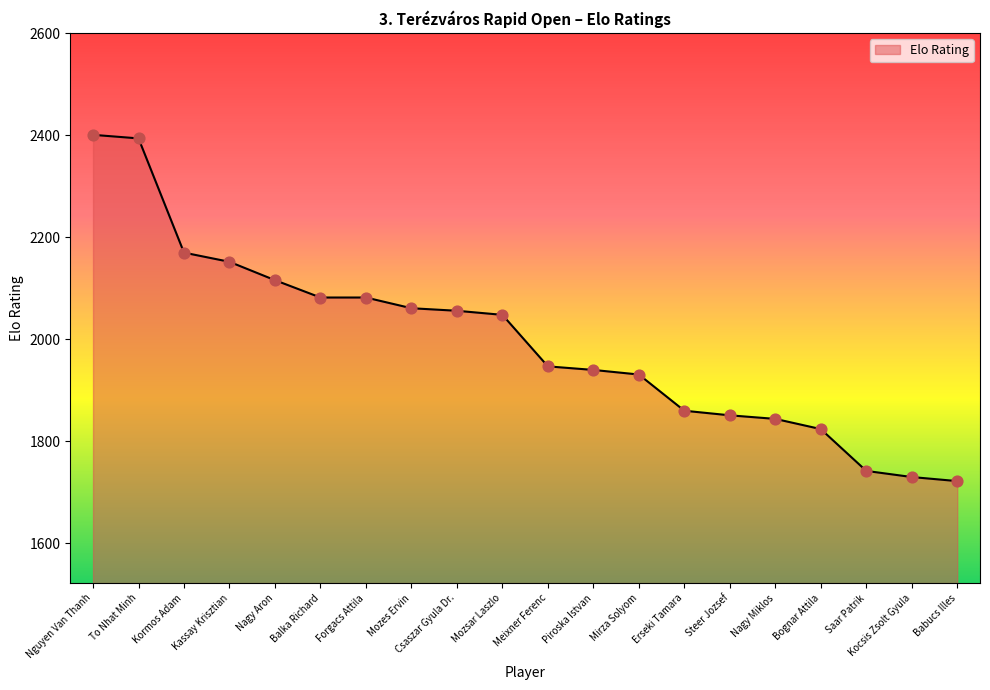

What is the ratio of the value at Nagy Miklos to the value at Csaszar Gyula Dr.?

0.9